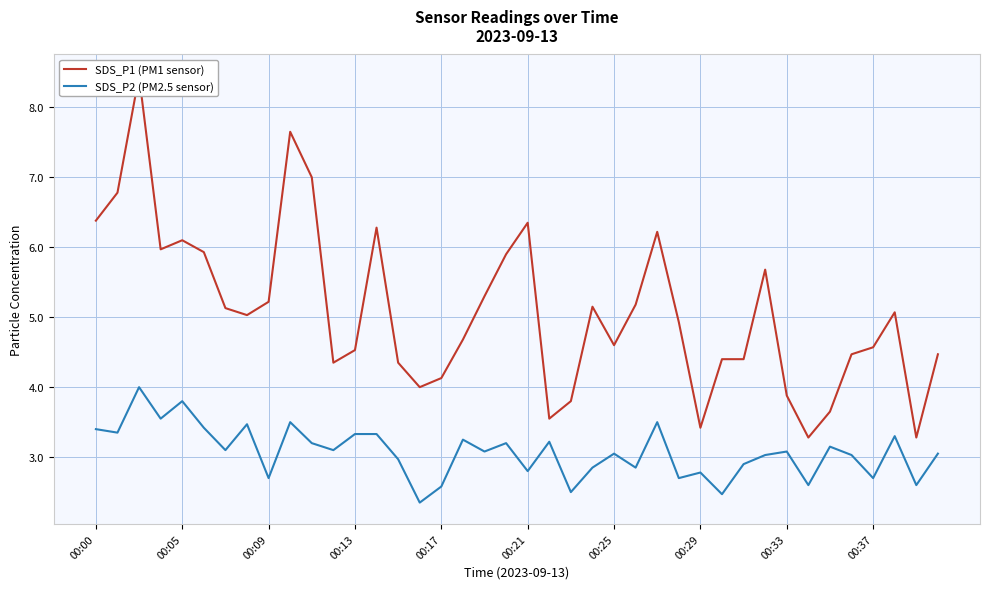

True or false: SDS_P1 (PM1 sensor) has more than 2 interior local peaks.

True